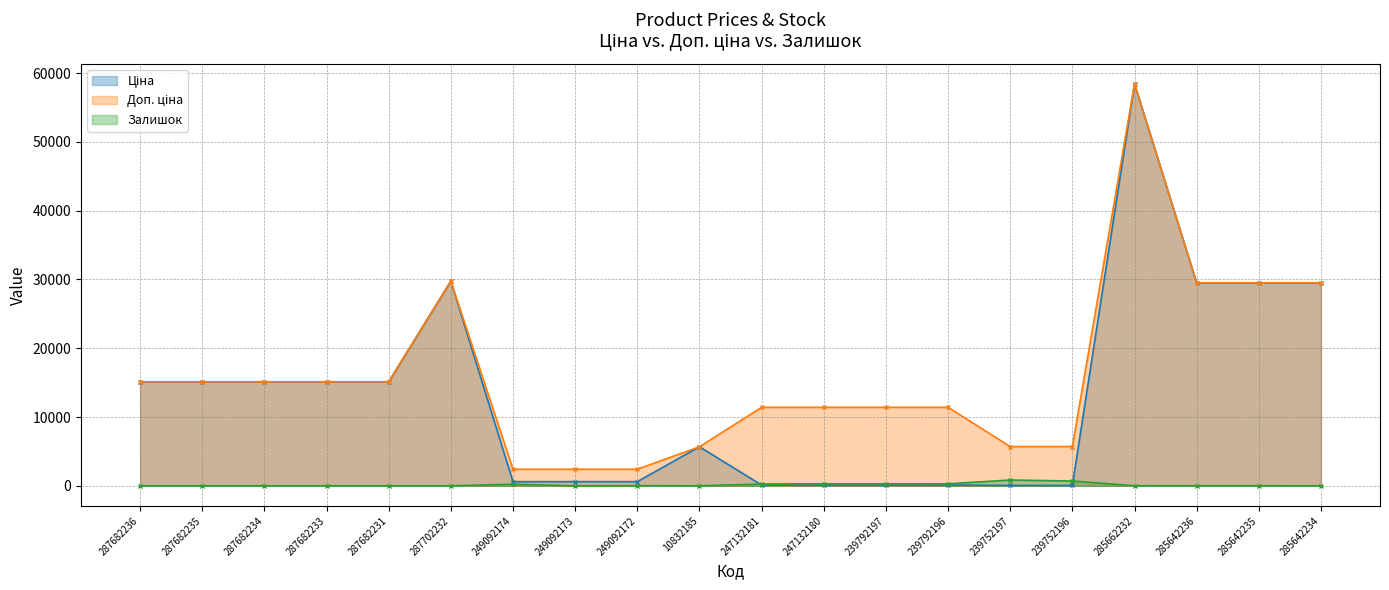

True or false: Доп. ціна has more than 0 points higher than both neighbors.

True